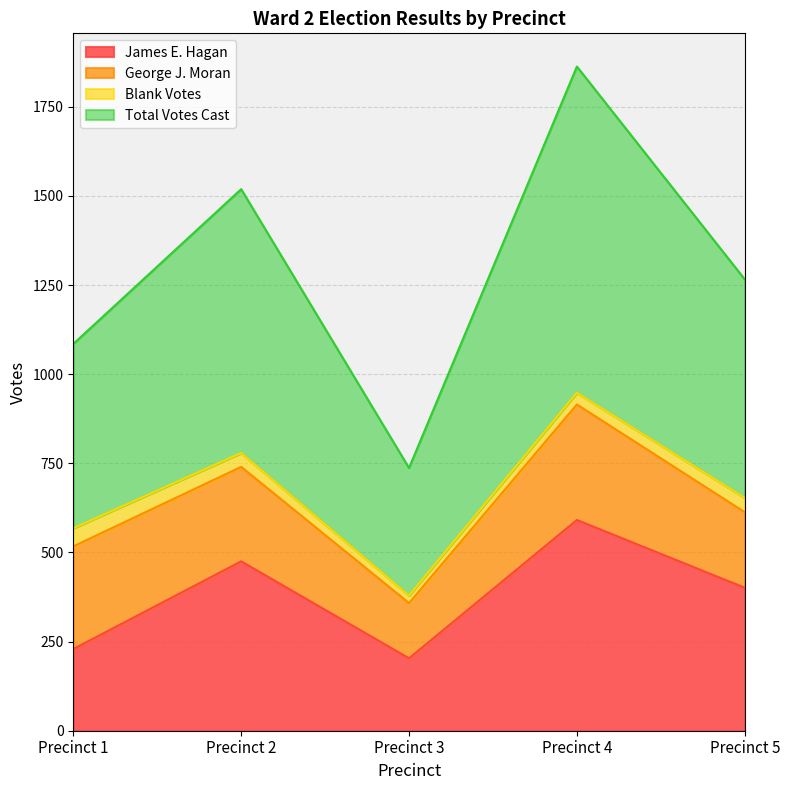

What is the sum of the James E. Hagan values at Precinct 3 and Precinct 2?

678